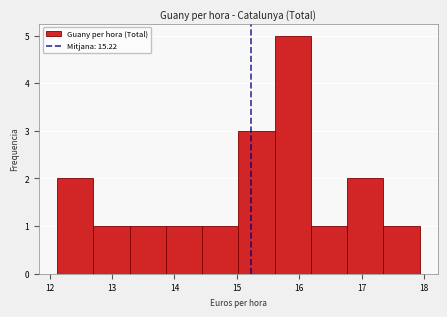

Reading left to right, transcribe this chart: for each bar, give the range it covers on the x-axis and its height. Neither the bar edges nor the heights are printed on the chart, so give them approximately, as read against the axes.

12.1 to 12.7: 2
12.7 to 13.3: 1
13.3 to 13.9: 1
13.9 to 14.4: 1
14.4 to 15.0: 1
15.0 to 15.6: 3
15.6 to 16.2: 5
16.2 to 16.8: 1
16.8 to 17.3: 2
17.3 to 17.9: 1